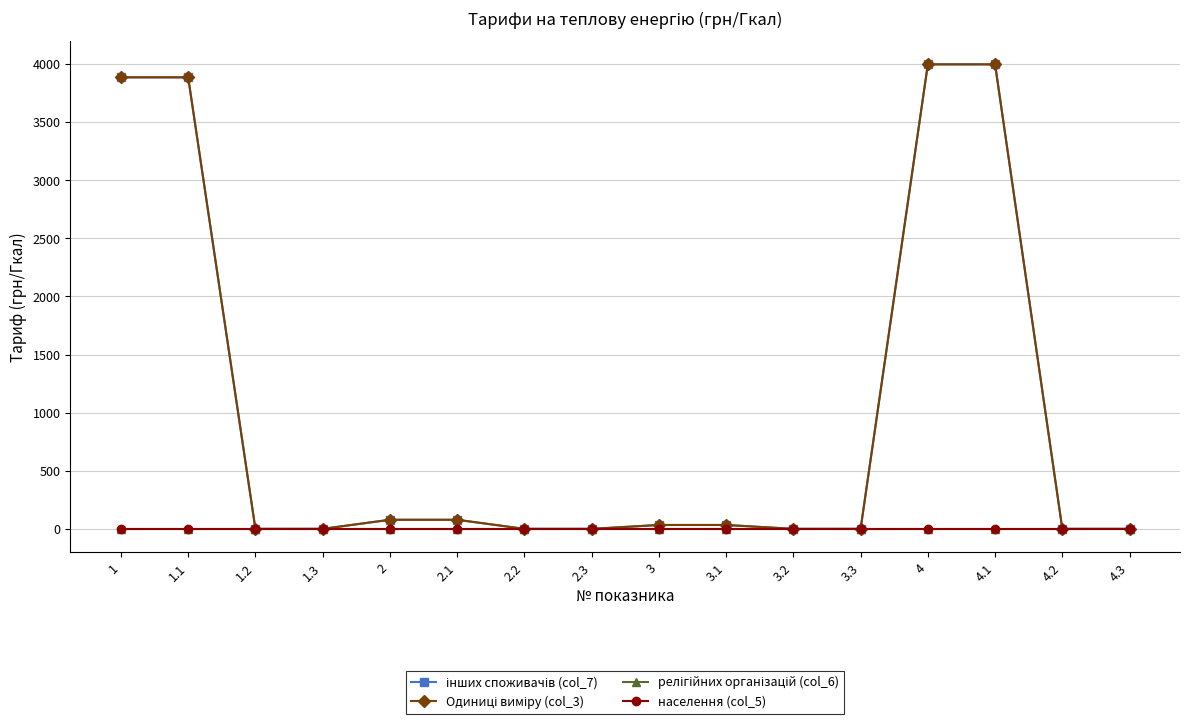

Does the chart have visible grid lines?

Yes